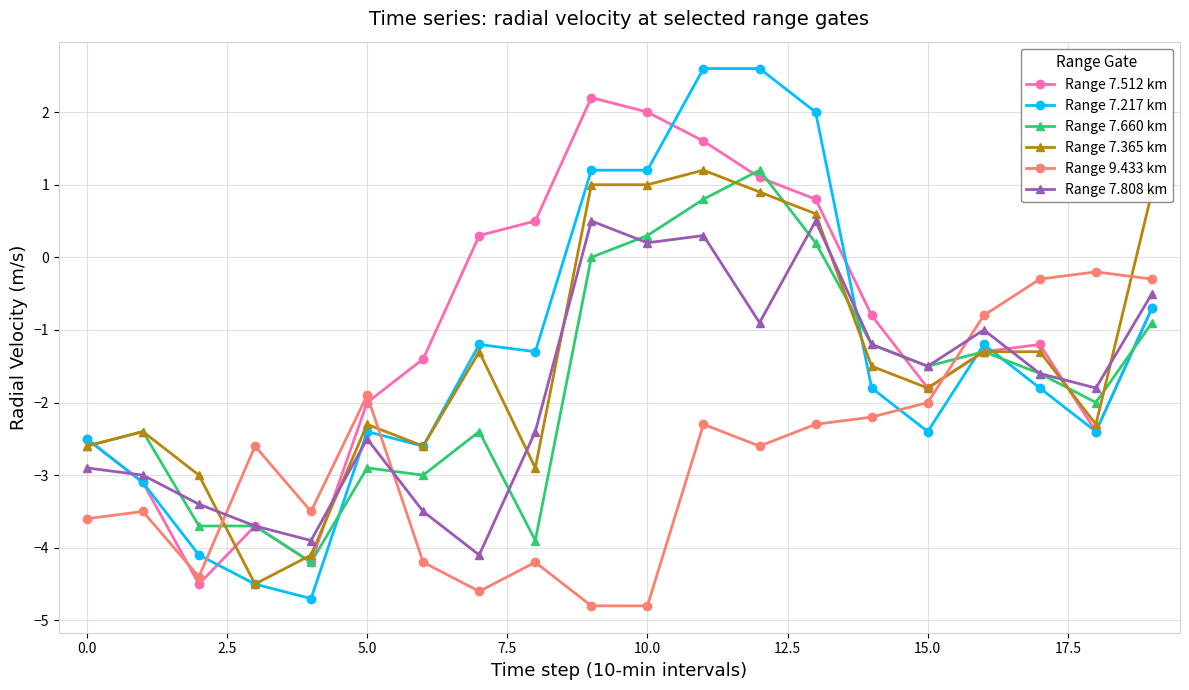

True or false: Range 7.365 km has more than 0 points higher than both neighbors.

True